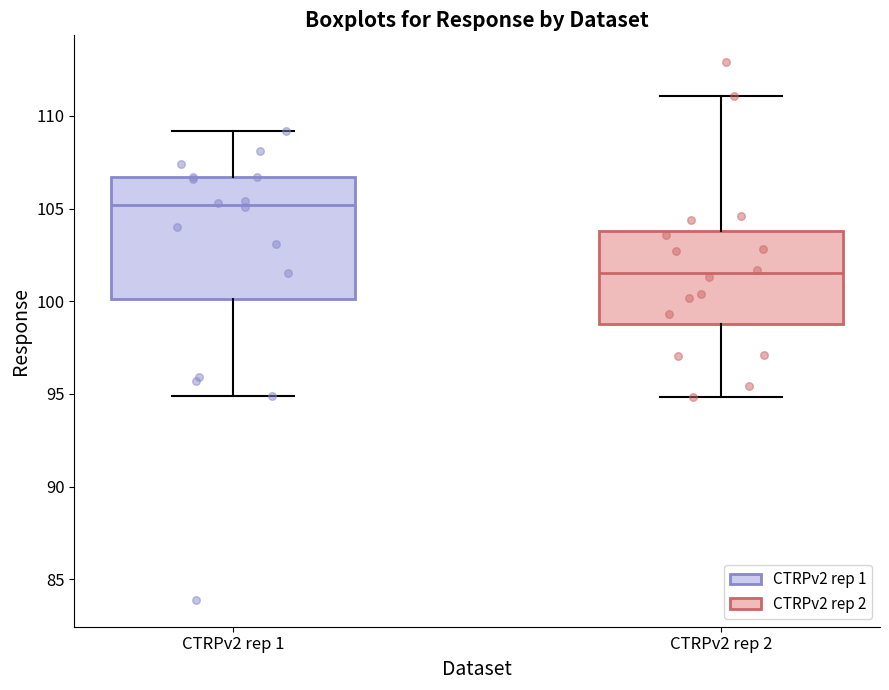

Where does the upper whisker of the box for CTRPv2 rep 2 end on the y-axis? The values are not printed on the chart, so give them approximately, as read against the axis.

111.0